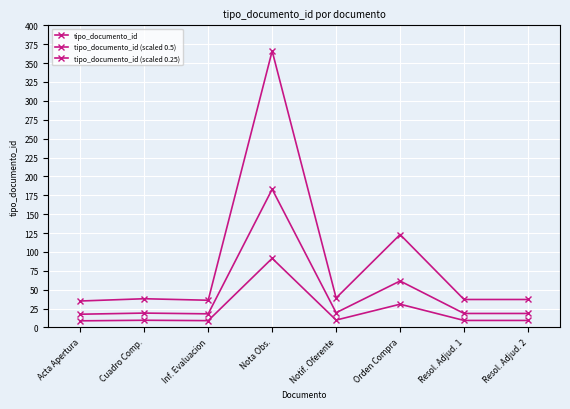

What is the label of the 5th point from the right?

Nota Obs.